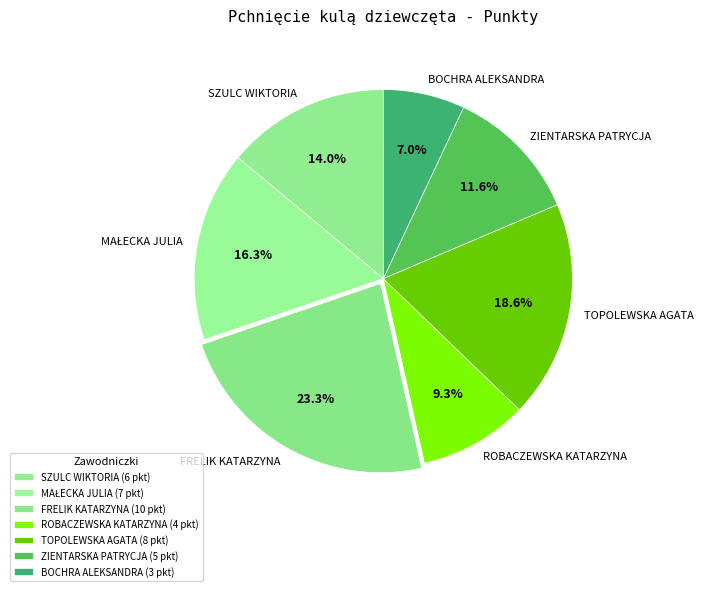

The ROBACZEWSKA KATARZYNA slice represents 16% of the pie. True or false?

False